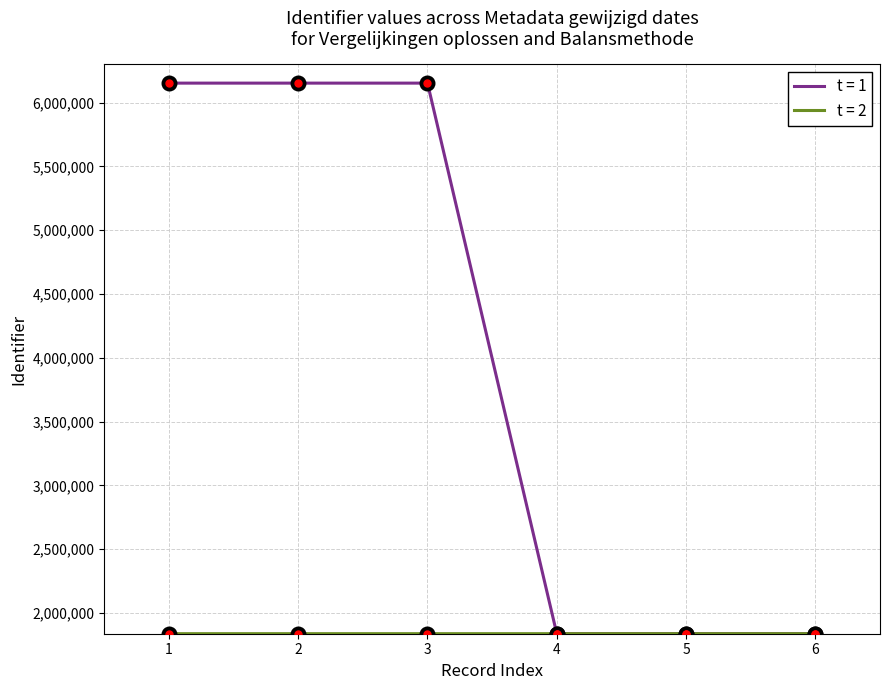

Which series has the largest range (max minus min)?

t = 1